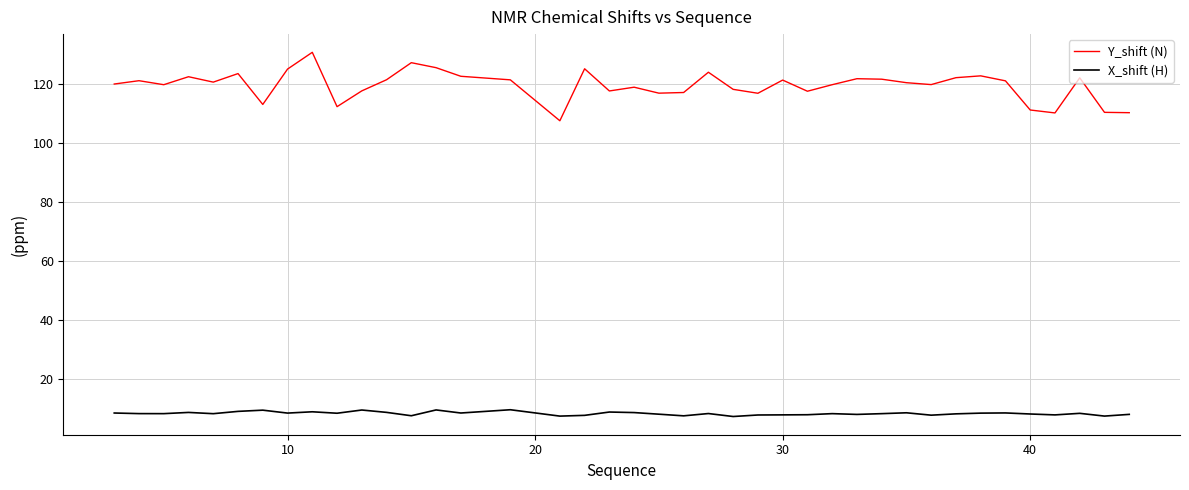

What is the maximum value for Y_shift (N)?

130.7